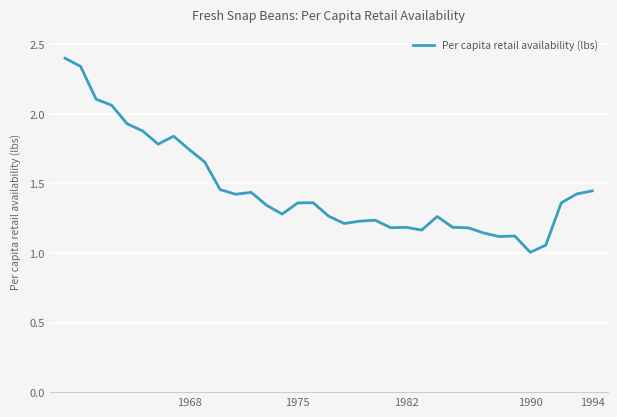

What is the minimum value shown in the chart?

1.0